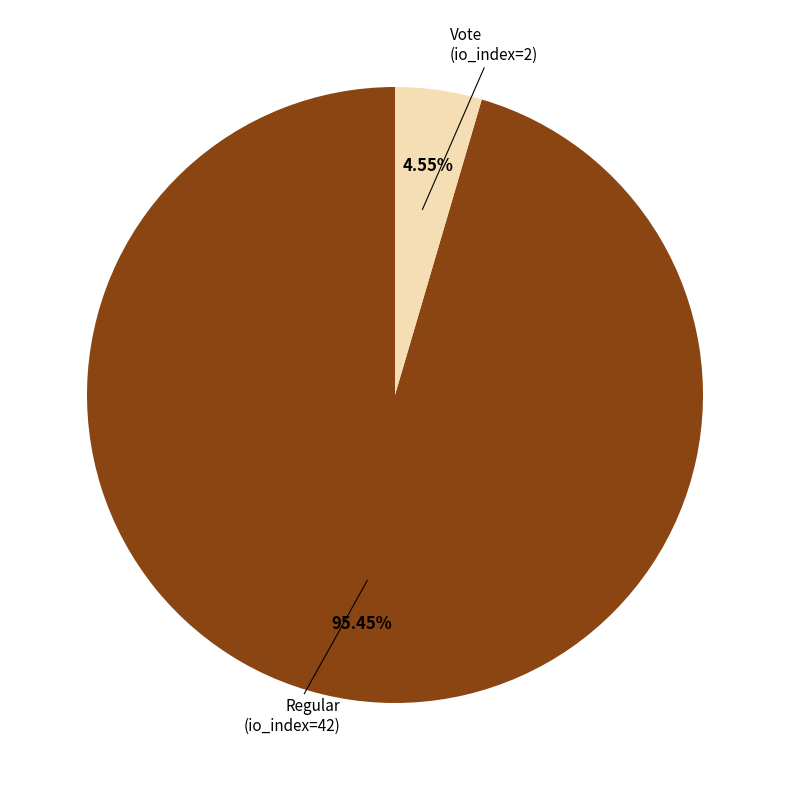

True or false: Regular (io_index=42) accounts for 95% of the total.

True